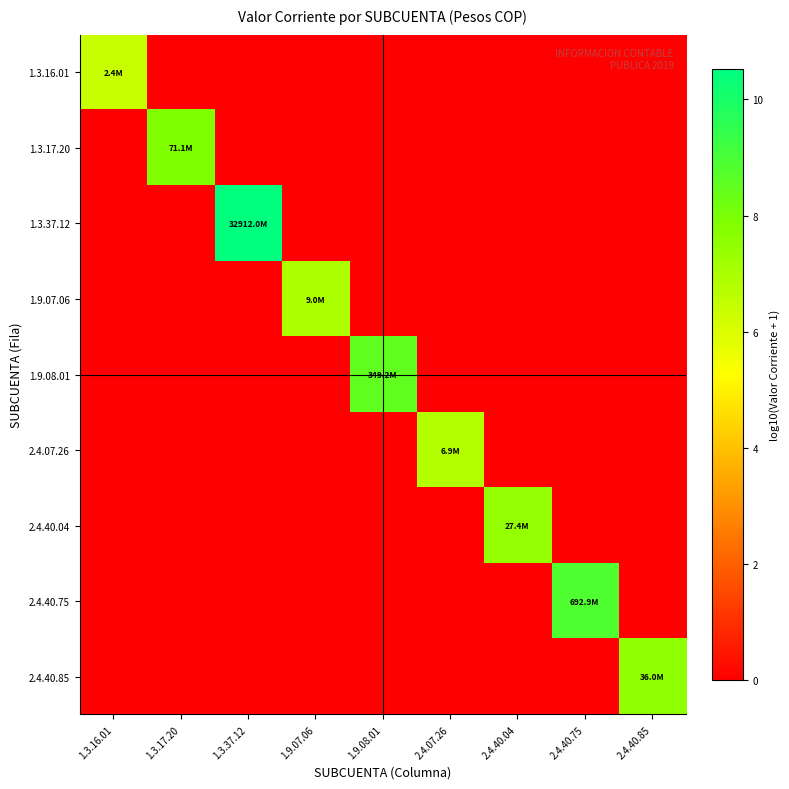

Between 1.3.16.01 and 2.4.40.85, which series saw the biggest shift?

2.4.40.85